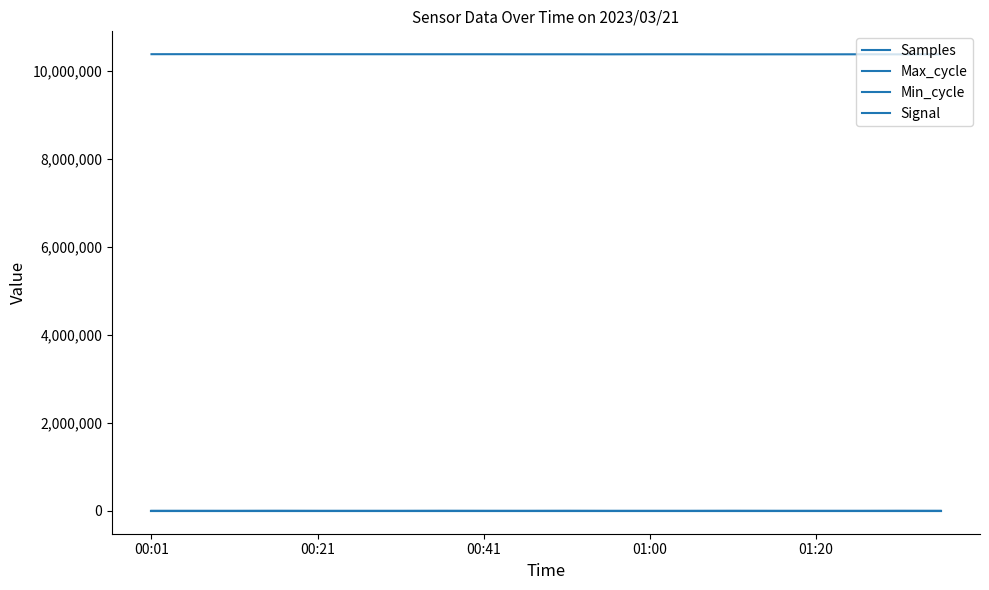

Which category has the lowest value across all series?

00:01